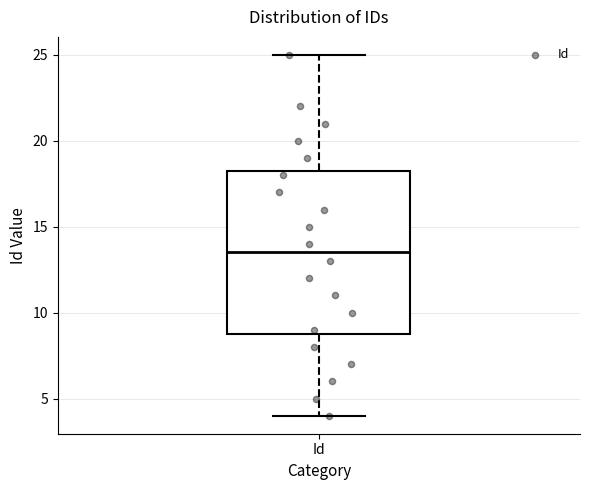

Transcribe this box plot: give where the median line is, the range the box spans, and where the two whiskers end, as read against the y-axis. The values are not printed on the chart, so give them approximately, as read against the axis.

median 13.5, box 9.0 to 18.5, whiskers 4.0 to 25.0